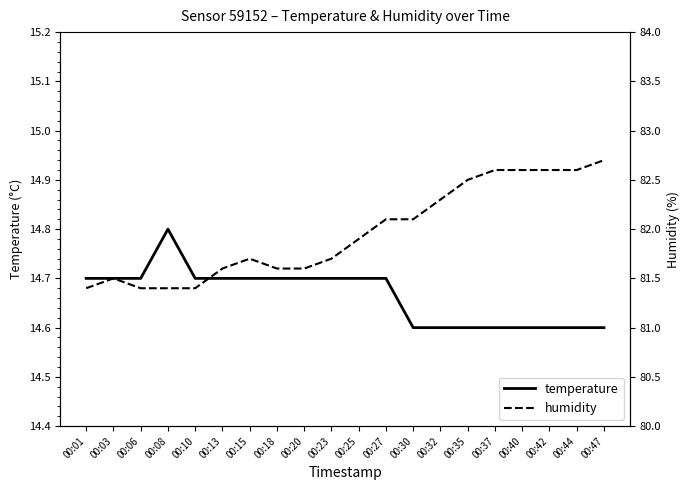

How many lines are shown in the chart?

2